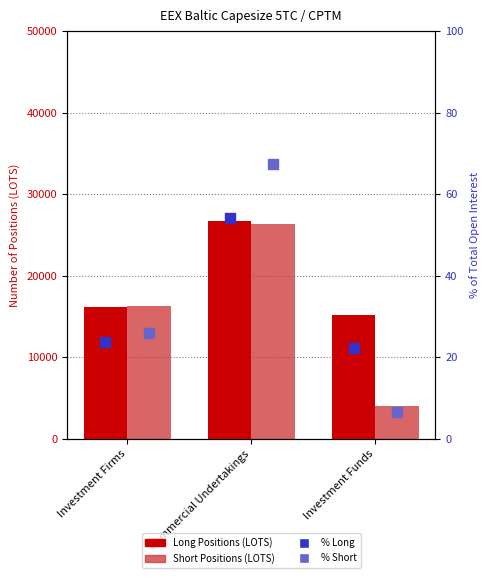

Which series has the largest total across all categories?

Long Positions